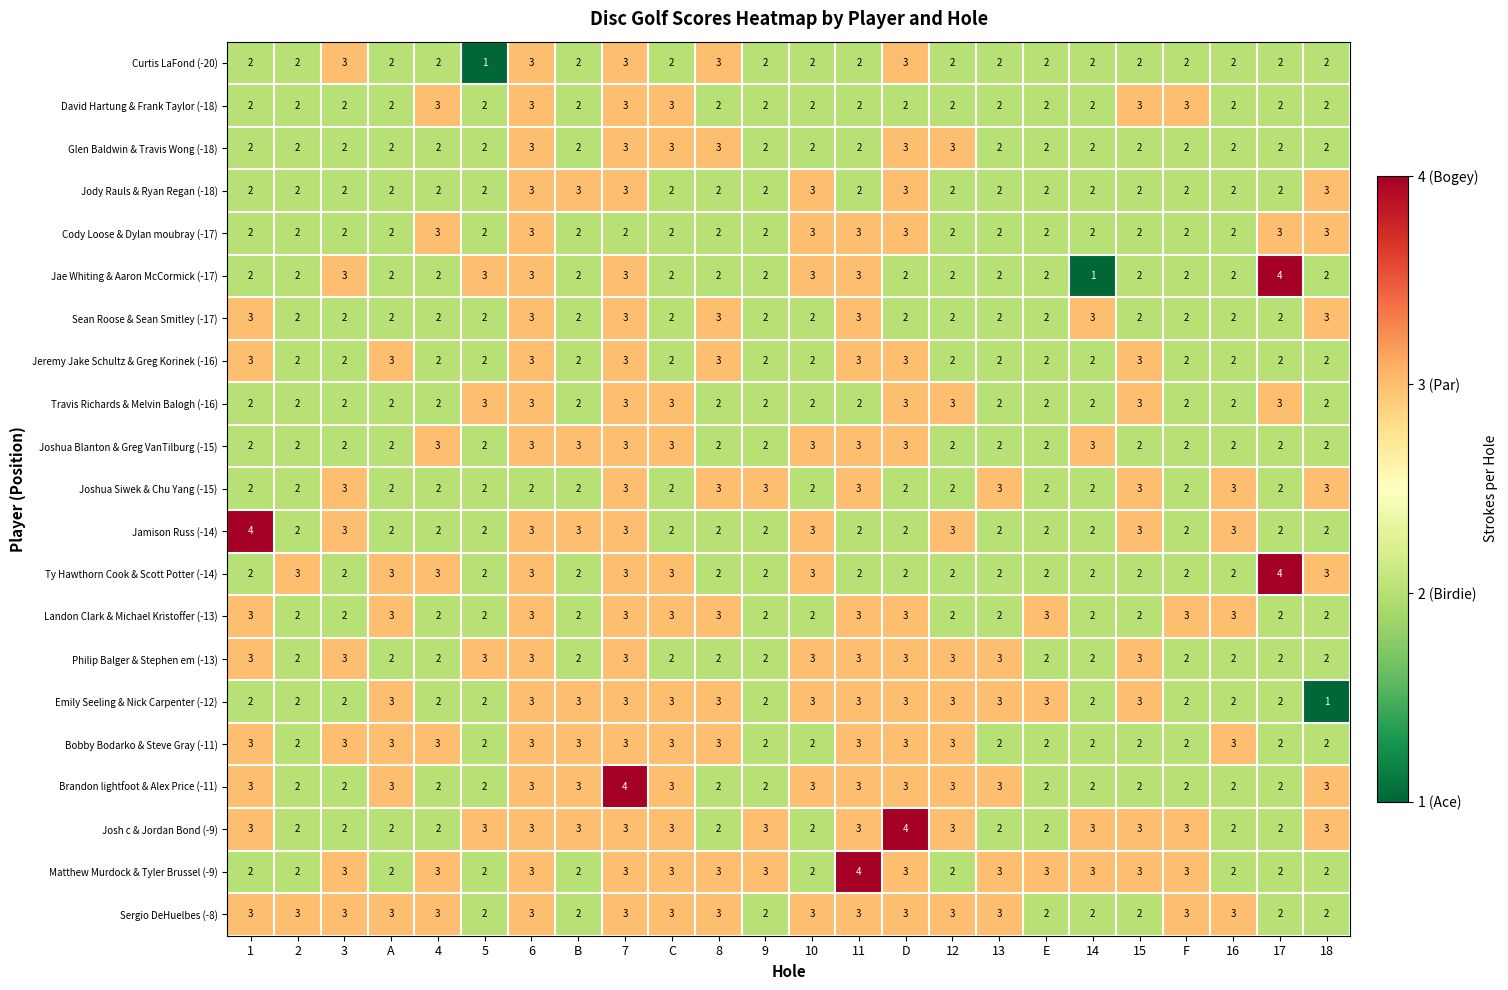

What is the sum of the Jody Rauls & Ryan Regan (-18) values at D and 13?

5